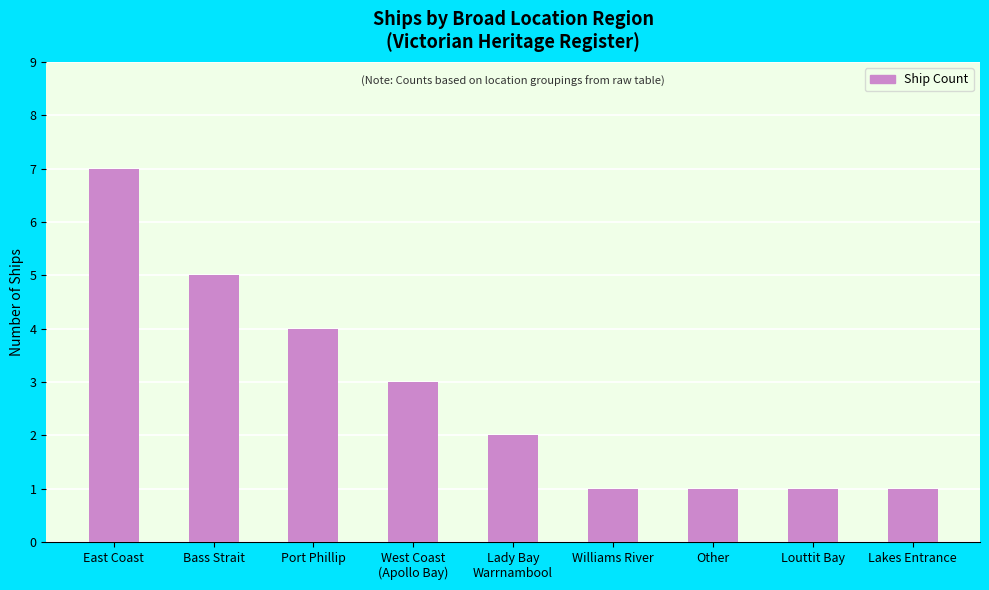

What is the sum of the values at Lakes Entrance and East Coast?

8